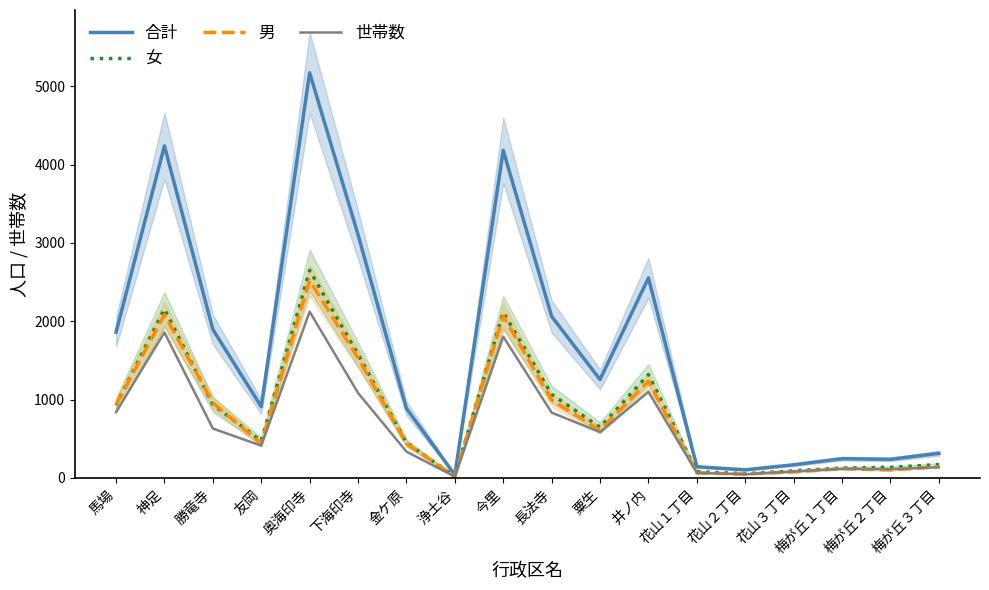

Reading right to left, what are all the values shown in this chart?

合計: 梅が丘３丁目=314	梅が丘２丁目=238	梅が丘１丁目=246	花山３丁目=168	花山２丁目=104	花山１丁目=143	井ノ内=2553	粟生=1256	長法寺=2061	今里=4181	浄土谷=39	金ケ原=887	下海印寺=3105	奥海印寺=5171	友岡=910	勝竜寺=1895	神足=4237	馬場=1860
女: 梅が丘３丁目=171	梅が丘２丁目=136	梅が丘１丁目=127	花山３丁目=91	花山２丁目=54	花山１丁目=80	井ノ内=1320	粟生=647	長法寺=1067	今里=2113	浄土谷=20	金ケ原=448	下海印寺=1575	奥海印寺=2650	友岡=471	勝竜寺=936	神足=2155	馬場=927
男: 梅が丘３丁目=143	梅が丘２丁目=102	梅が丘１丁目=119	花山３丁目=77	花山２丁目=50	花山１丁目=63	井ノ内=1233	粟生=609	長法寺=994	今里=2068	浄土谷=19	金ケ原=439	下海印寺=1530	奥海印寺=2521	友岡=439	勝竜寺=959	神足=2082	馬場=933
世帯数: 梅が丘３丁目=137	梅が丘２丁目=112	梅が丘１丁目=116	花山３丁目=83	花山２丁目=47	花山１丁目=66	井ノ内=1099	粟生=585	長法寺=834	今里=1804	浄土谷=17	金ケ原=336	下海印寺=1085	奥海印寺=2122	友岡=412	勝竜寺=631	神足=1857	馬場=840